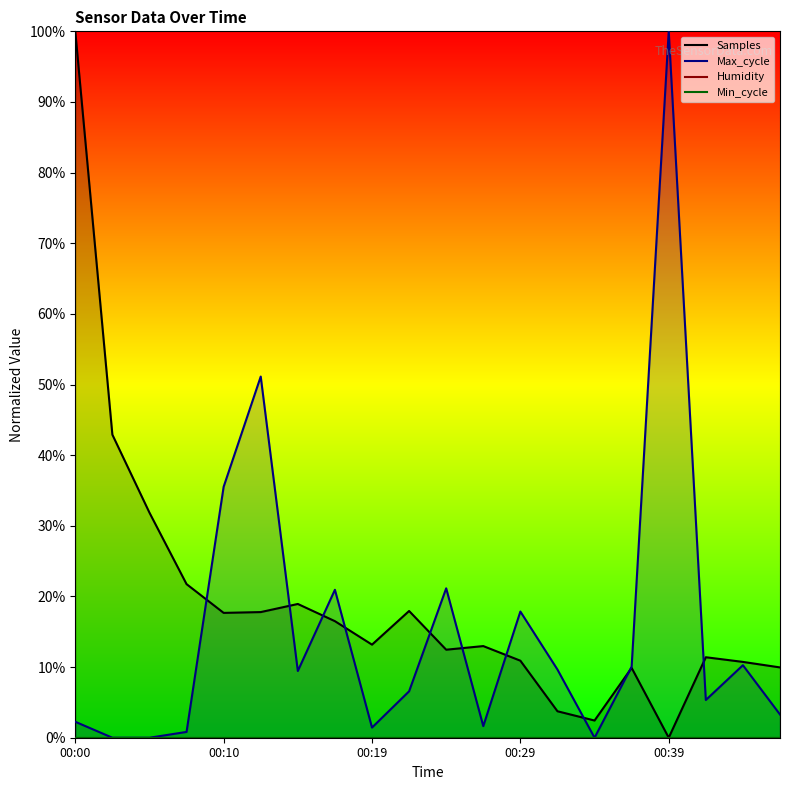

At which label is Samples closest to 50?

00:02